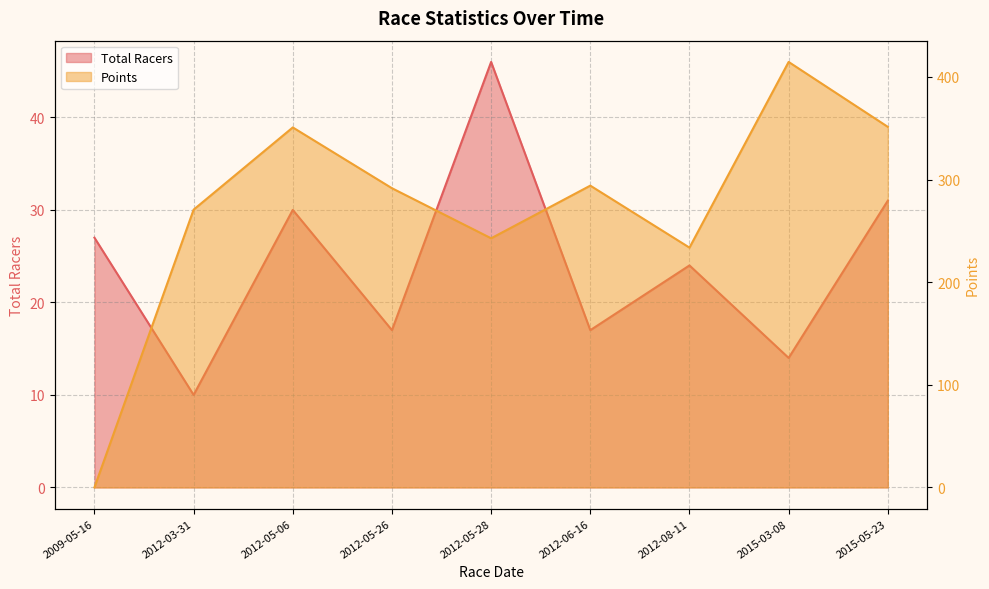

Between which two adjacent categories do Total Racers and Points first intersect?

2009-05-16 and 2012-03-31